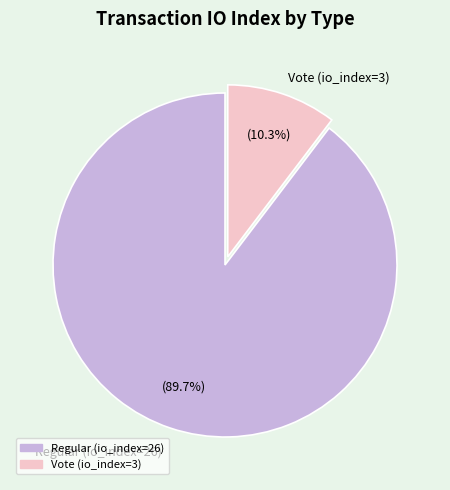

To the nearest percent, what is the difference between the Vote (io_index=3) and Regular (io_index=26) slice percentages?

79%